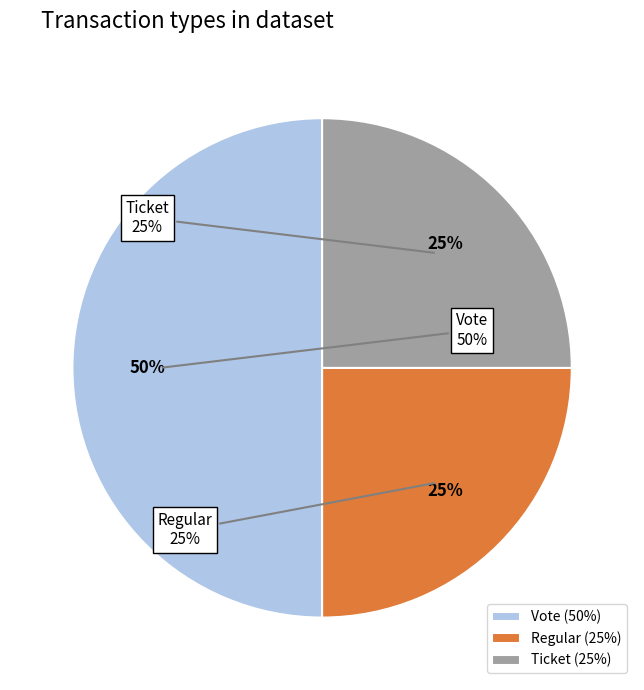

Is it true that Ticket is 39% of the pie?

False